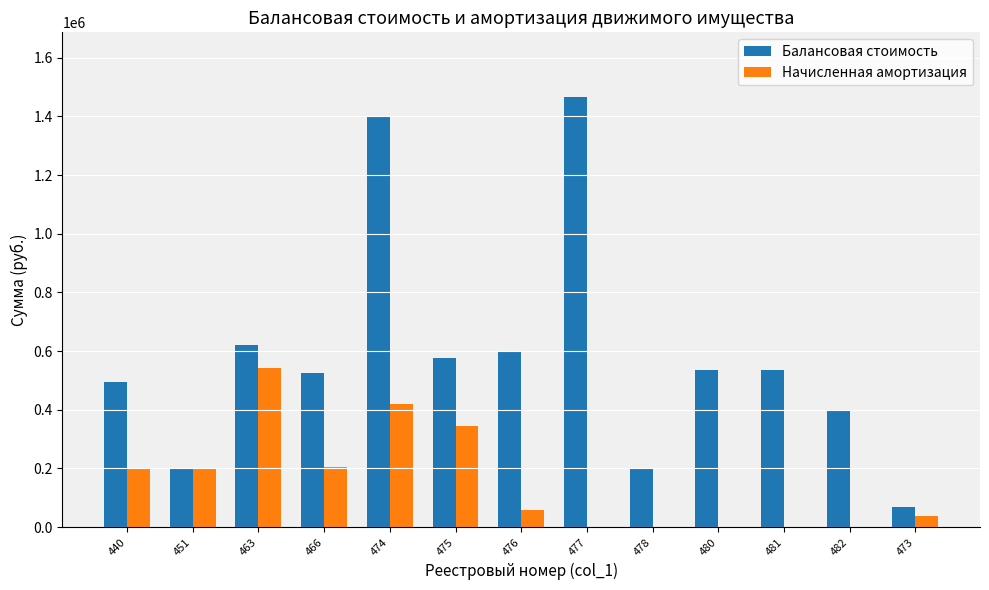

What are all the series names shown in the legend?

Балансовая стоимость, Начисленная амортизация